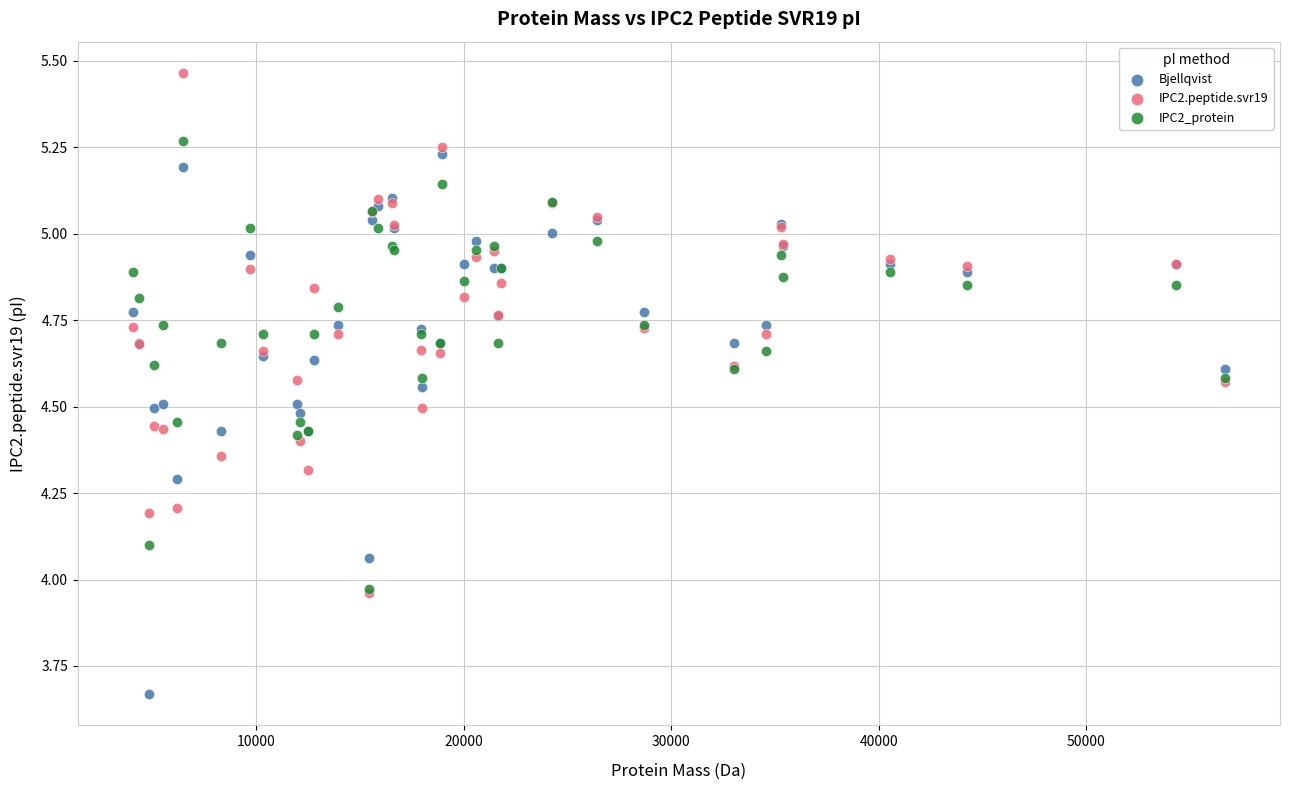

What are all the series names shown in the legend?

Bjellqvist, IPC2.peptide.svr19, IPC2_protein